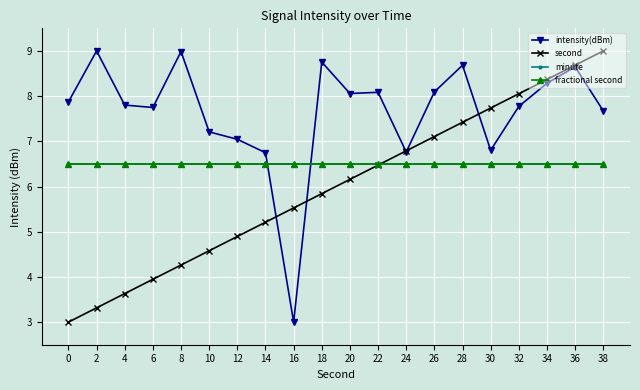

Where do fractional second and intensity(dBm) first cross each other?

14 and 16